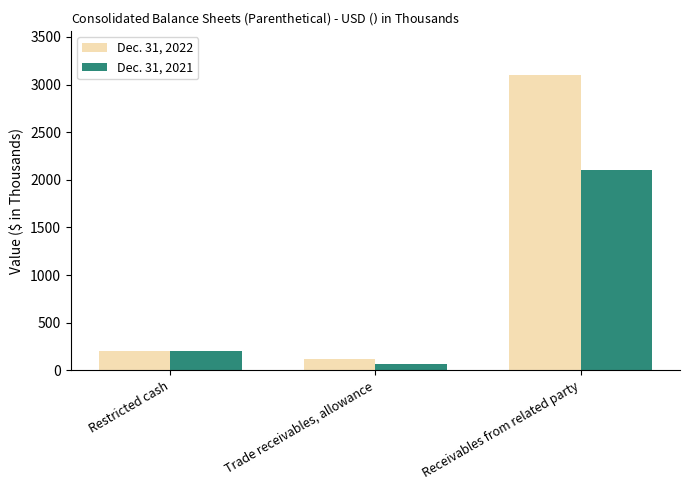

What is the minimum value shown in the chart?

65